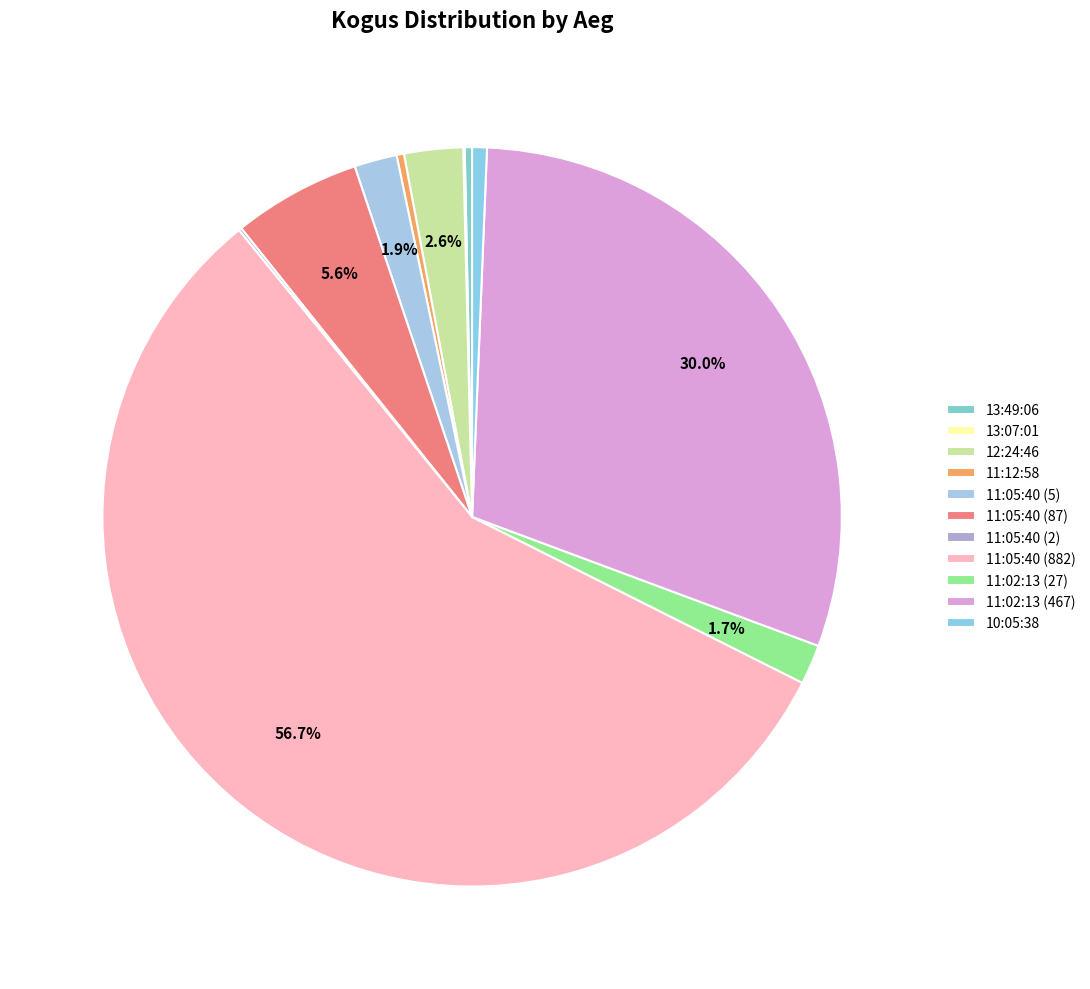

What is the smallest slice in the pie chart?

13:07:01